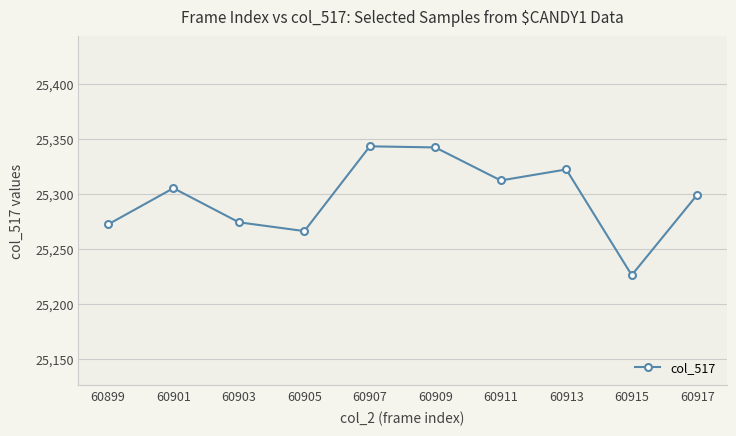

Which has a higher value, 60913 or 60905?

60913